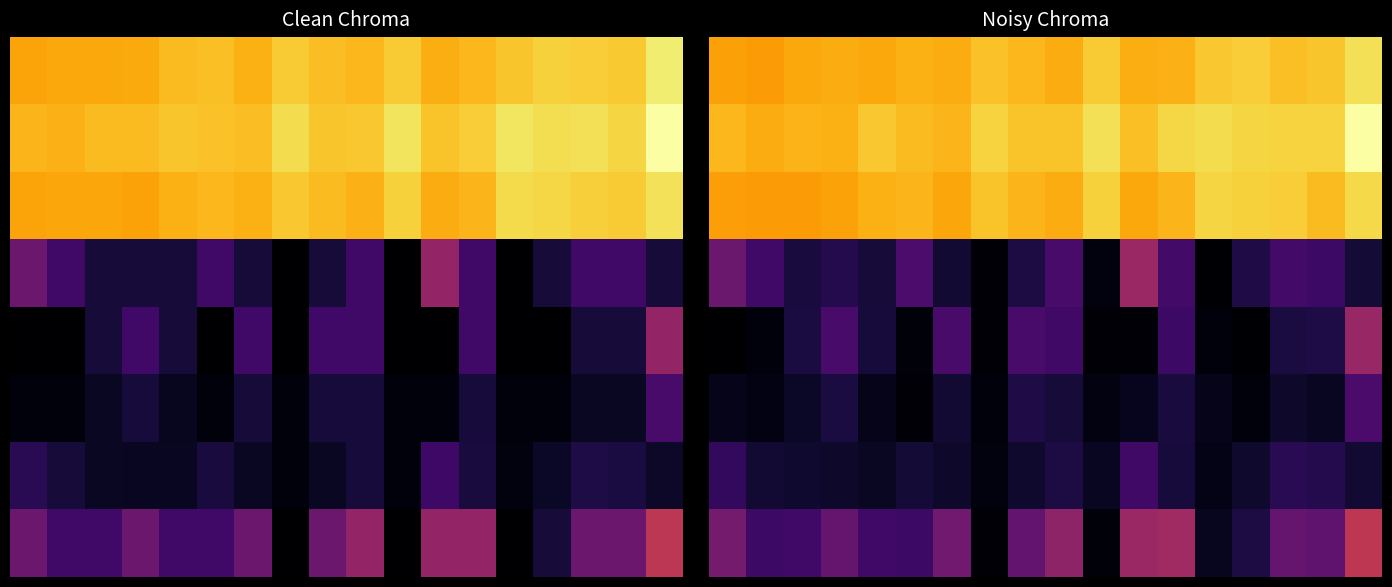

What is the difference between the maximum and minimum values in the 4 series?

0.4